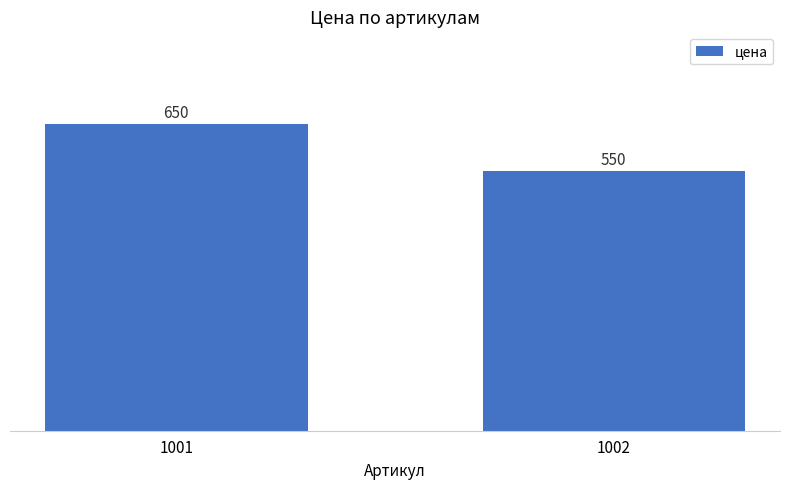

What is the value of the 1st bar from the left?

650